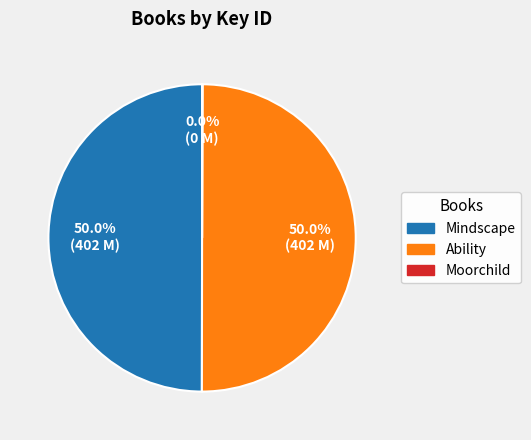

What portion of the pie excludes Mindscape?

50.0%